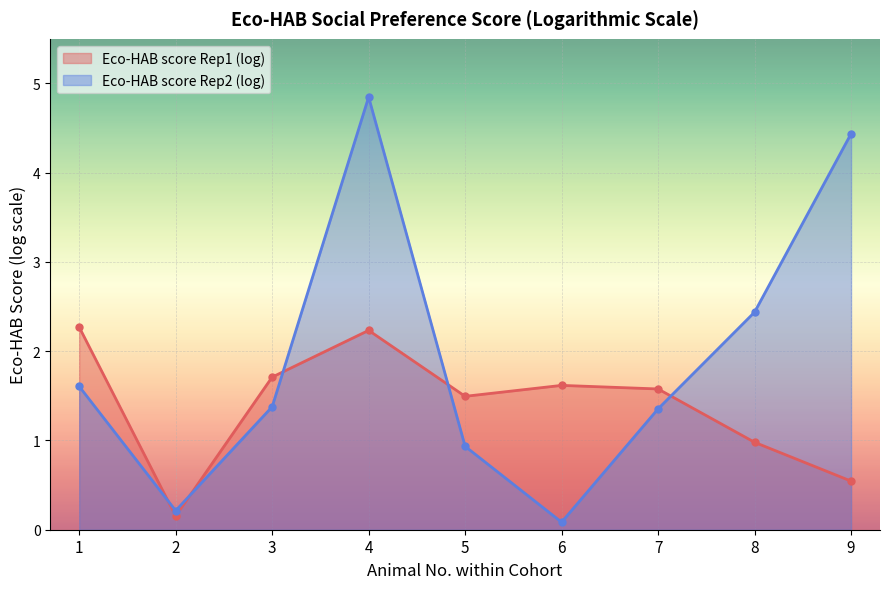

How many lines are shown in the chart?

2